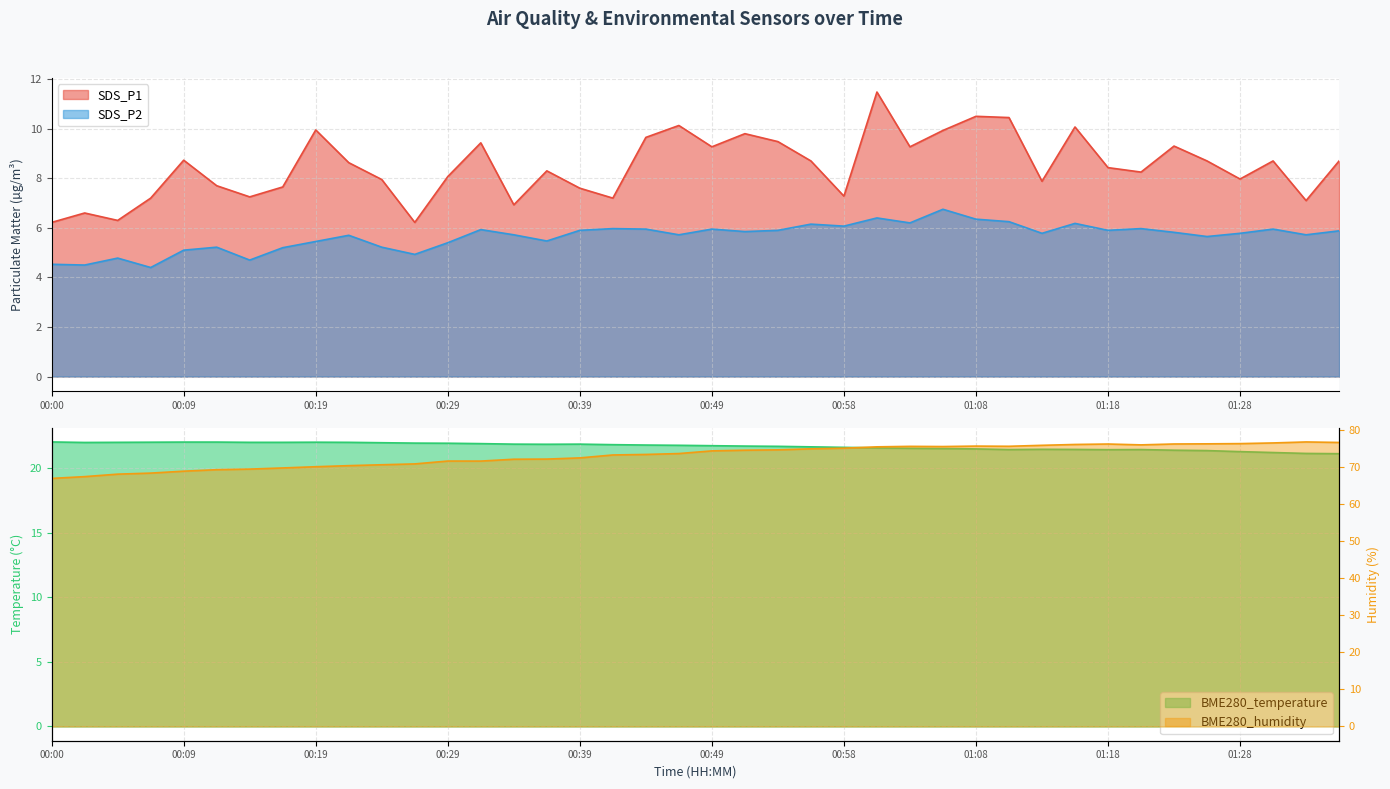

What is the label of the 31st point from the right?

00:22